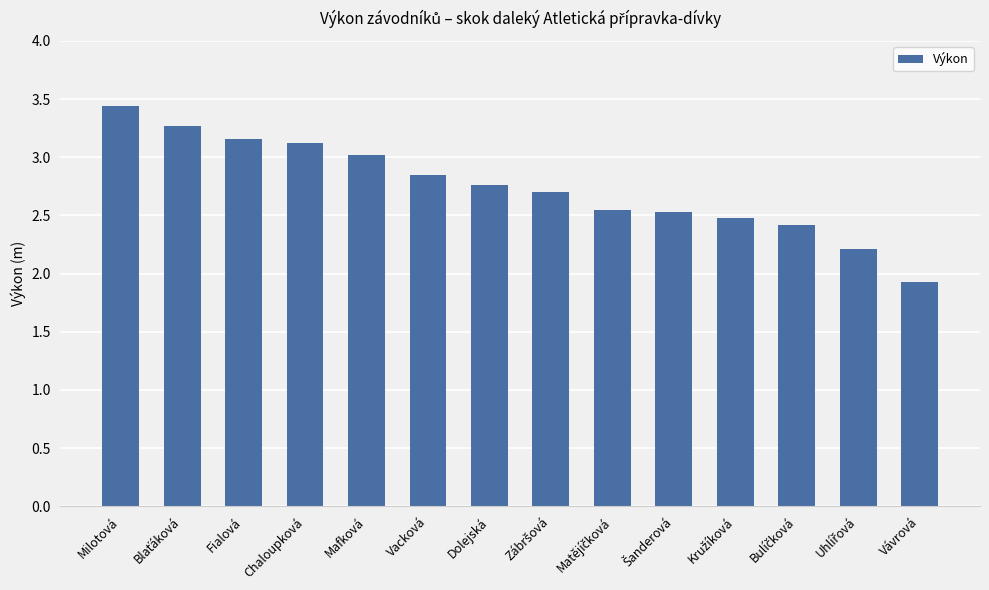

The value at Vacková is 4.5. True or false?

False